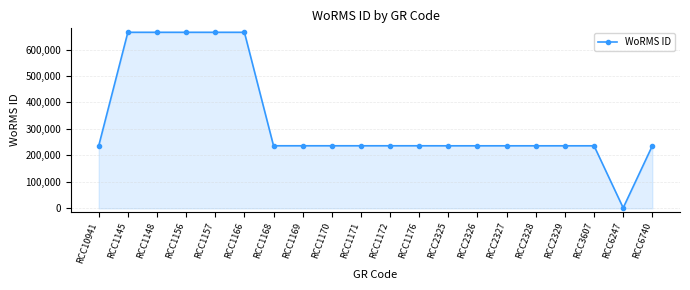

Reading right to left, list all the values displayed in this chart.

RCC6740=235804	RCC6247=801	RCC3607=235804	RCC2329=235804	RCC2328=235804	RCC2327=235804	RCC2326=235804	RCC2325=235804	RCC1176=235923	RCC1172=235923	RCC1171=235923	RCC1170=235923	RCC1169=235923	RCC1168=235923	RCC1166=665573	RCC1157=665573	RCC1156=665573	RCC1148=665573	RCC1145=665573	RCC10941=235804